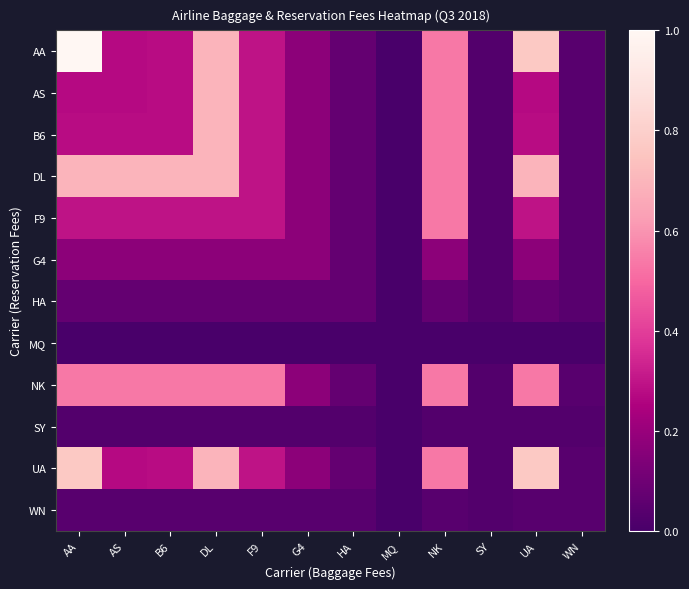

What is the difference between the highest and lowest values at UA?

0.8